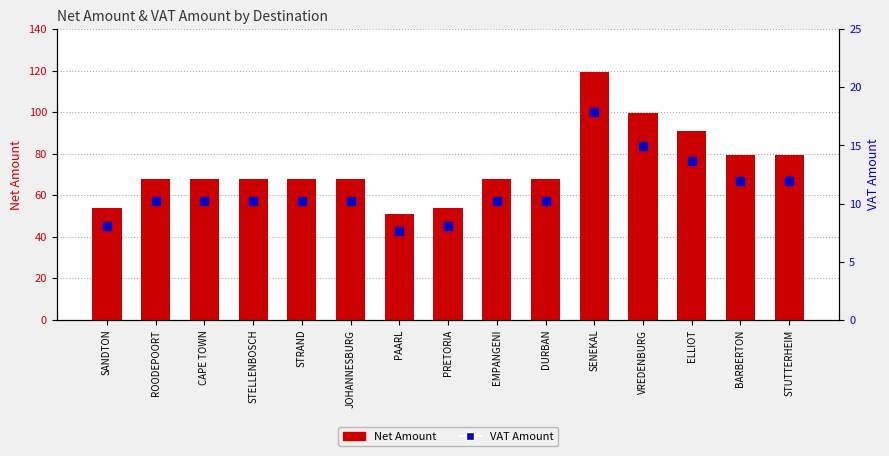

What is the greatest value displayed?

119.2